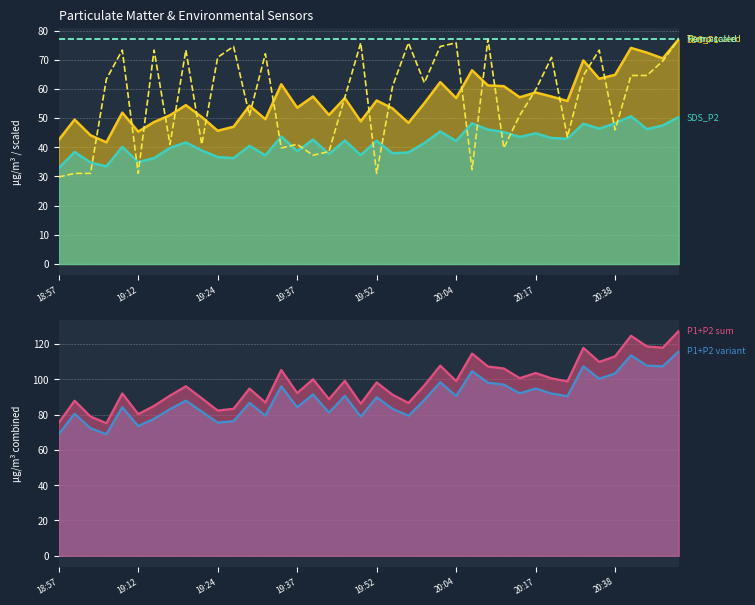

How many data points in Temp (scaled) are less than 62?

20